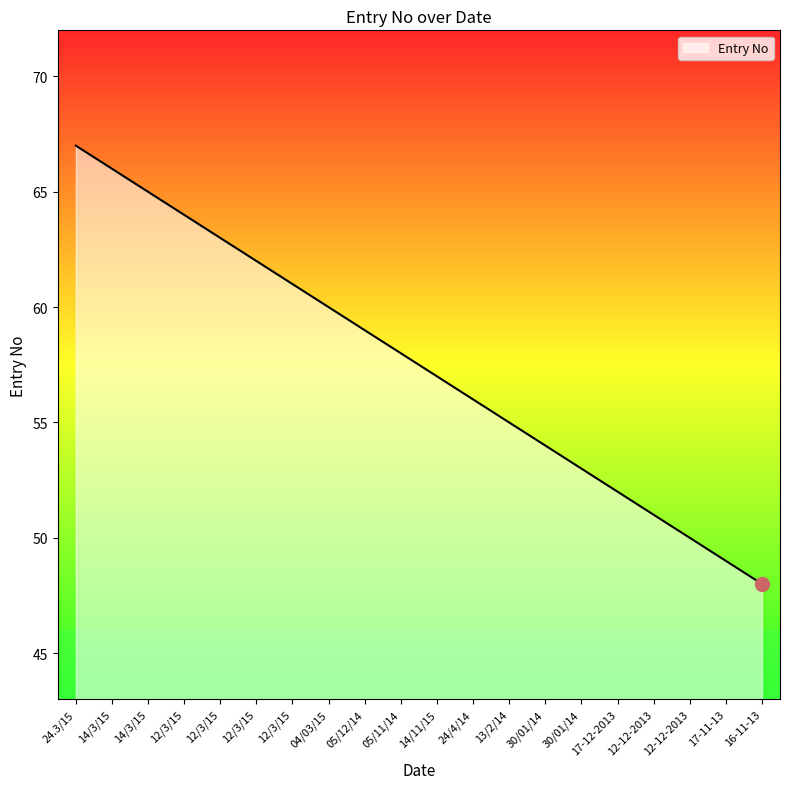

Reading right to left, list all the values displayed in this chart.

16-11-13=48	17-11-13=49	12-12-2013=50	12-12-2013=51	17-12-2013=52	30/01/14=53	30/01/14=54	13/2/14=55	24/4/14=56	14/11/15=57	05/11/14=58	05/12/14=59	04/03/15=60	12/3/15=61	12/3/15=62	12/3/15=63	12/3/15=64	14/3/15=65	14/3/15=66	24.3/15=67